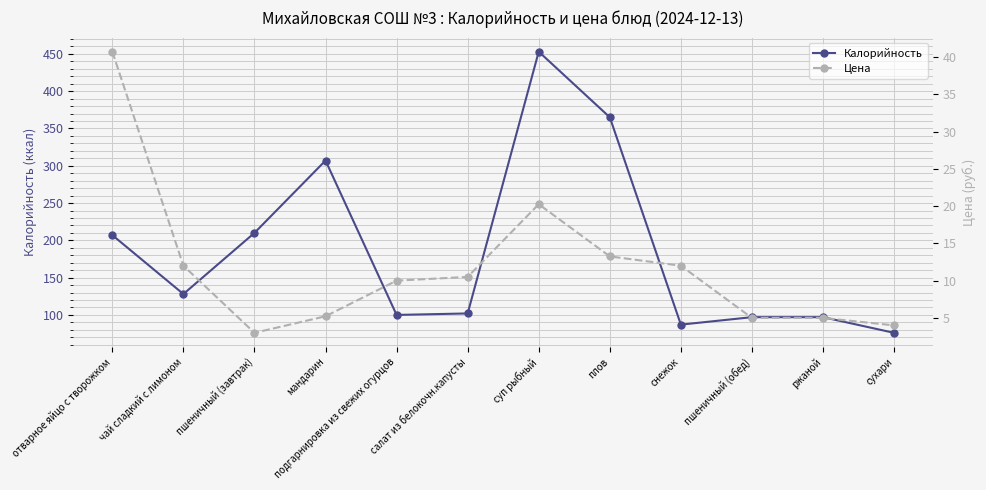

Does the chart display data point markers on the line(s)?

Yes